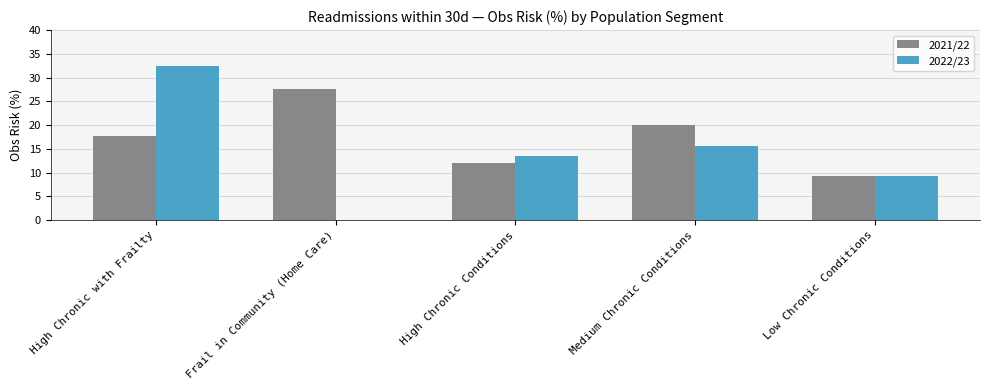

What is the highest value of the 2022/23 series?

32.4